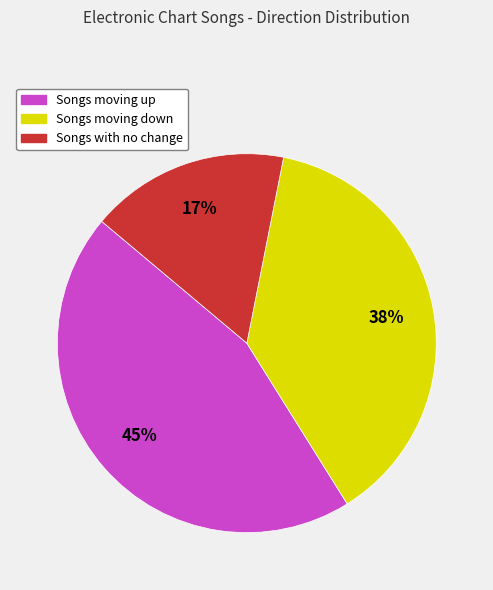

What percentage is the Songs with no change slice, to the nearest percent?

17%